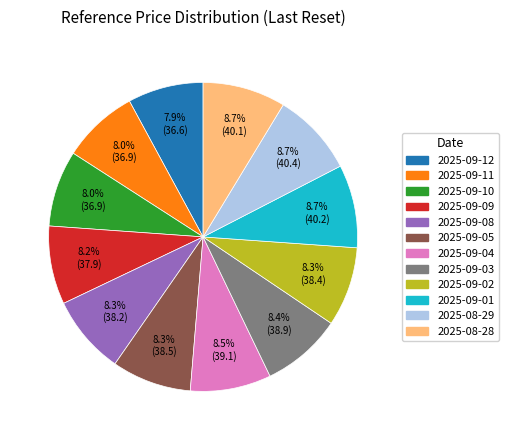

Count the number of slices in the pie.

12